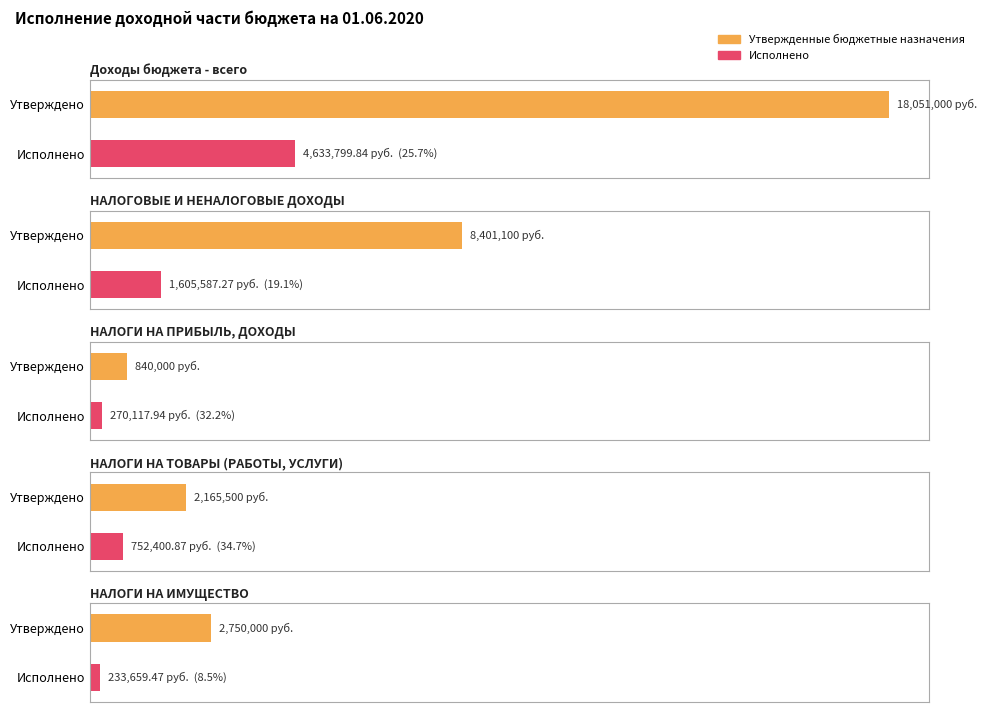

At which category is the sum across all series the highest?

Доходы бюджета - всего